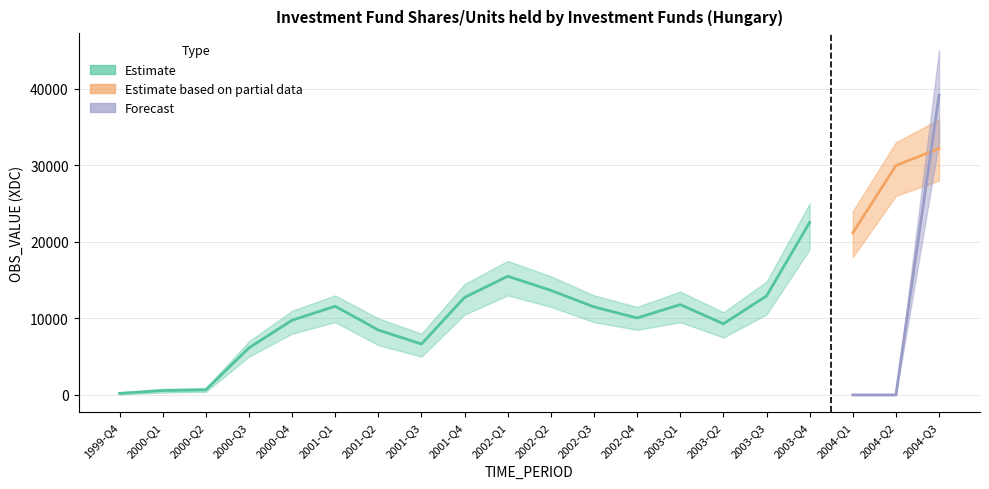

Which series changed the most between 2000-Q4 and 2004-Q3?

Forecast